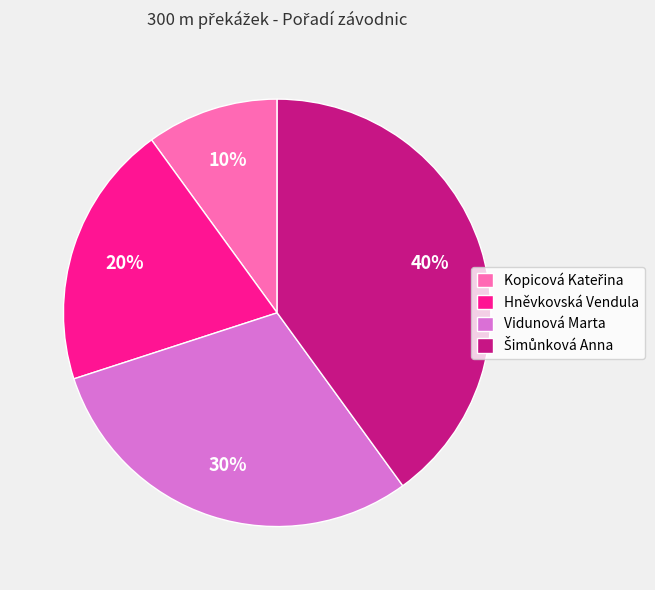

True or false: Vidunová Marta accounts for 30% of the total.

True